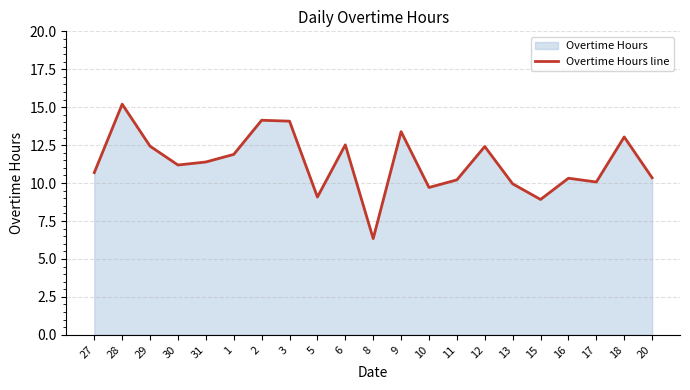

What is the ratio of the value at 29 to the value at 11?

1.2